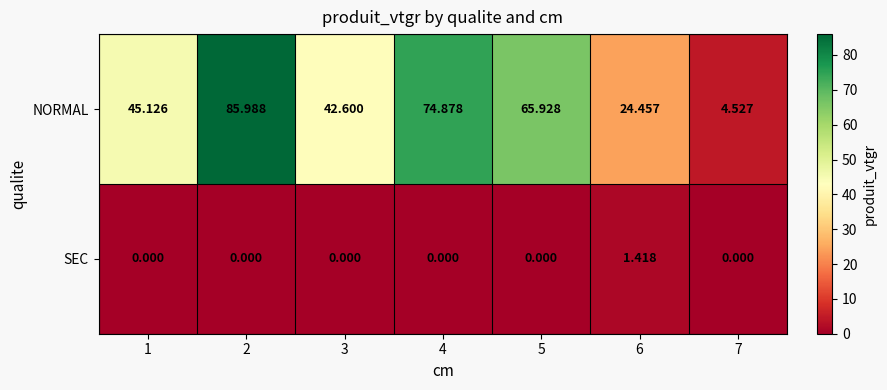

At 7, list the series in order from largest to smallest.

NORMAL, SEC